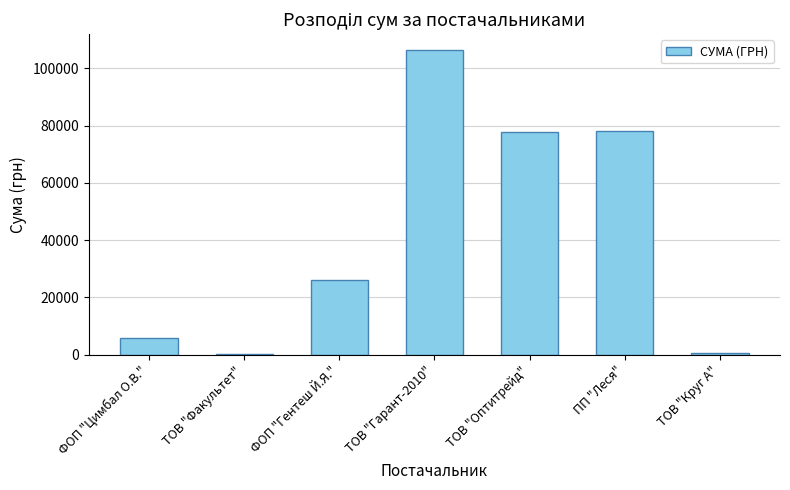

Which has a higher value, ТОВ "Оптитрейд" or ТОВ "Факультет"?

ТОВ "Оптитрейд"